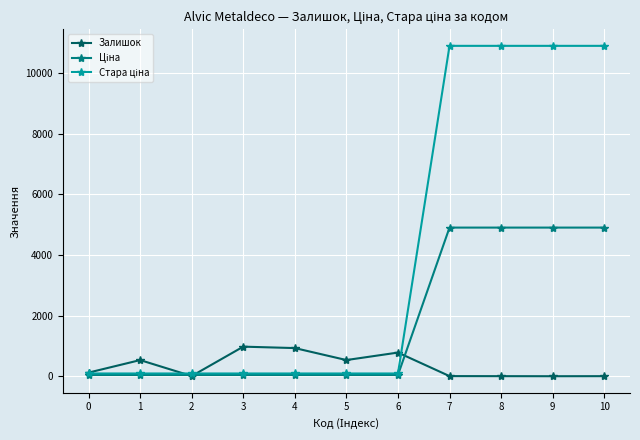

The value of Залишок at 6 is 268.3. True or false?

False